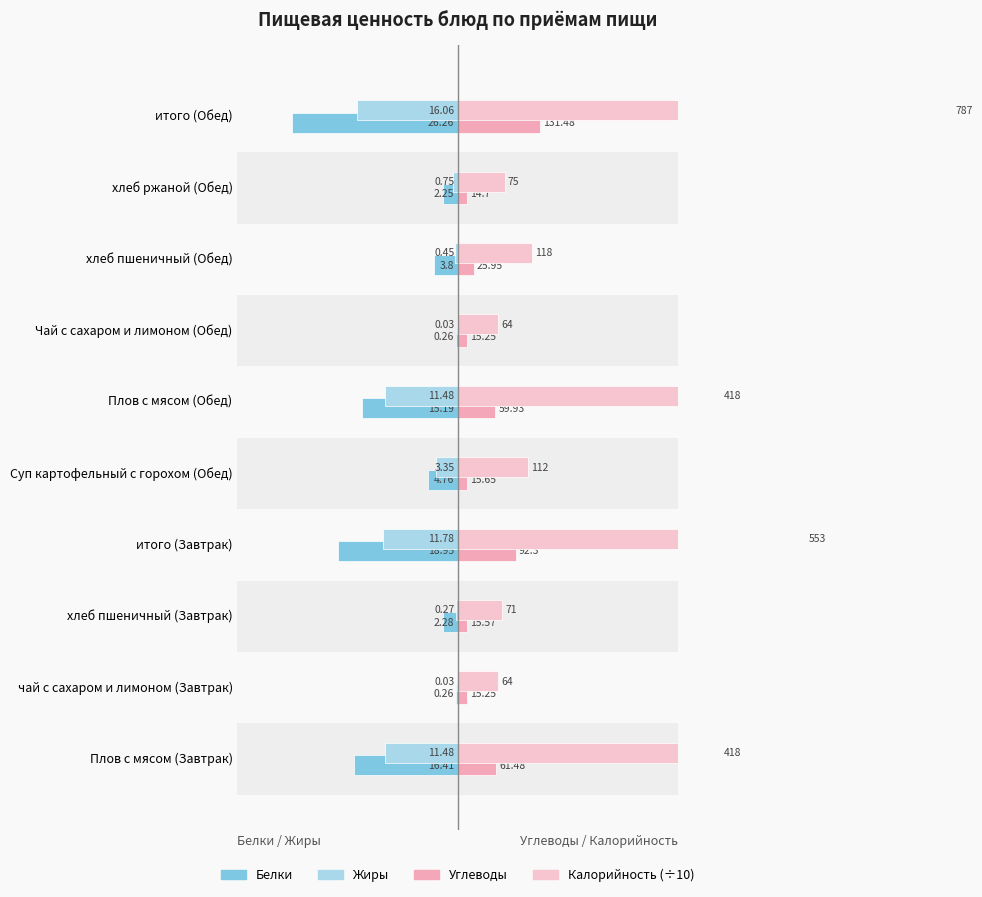

Which series has the largest range (max minus min)?

Калорийность